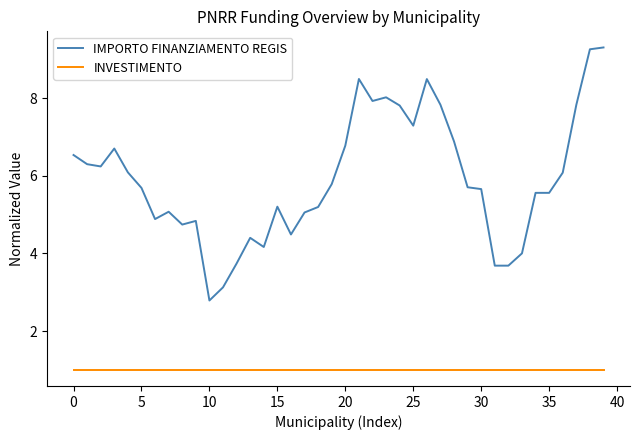

Reading left to right, list all the values displayed in this chart.

IMPORTO FINANZIAMENTO REGIS: 6.5	6.3	6.2	6.7	6.1	5.7	4.9	5.1	4.7	4.8	2.8	3.1	3.7	4.4	4.2	5.2	4.5	5.1	5.2	5.8	6.8	8.5	7.9	8.0	7.8	7.3	8.5	7.8	6.9	5.7	5.7	3.7	3.7	4.0	5.6	5.6	6.1	7.8	9.3	9.3
INVESTIMENTO: 1.0	1.0	1.0	1.0	1.0	1.0	1.0	1.0	1.0	1.0	1.0	1.0	1.0	1.0	1.0	1.0	1.0	1.0	1.0	1.0	1.0	1.0	1.0	1.0	1.0	1.0	1.0	1.0	1.0	1.0	1.0	1.0	1.0	1.0	1.0	1.0	1.0	1.0	1.0	1.0